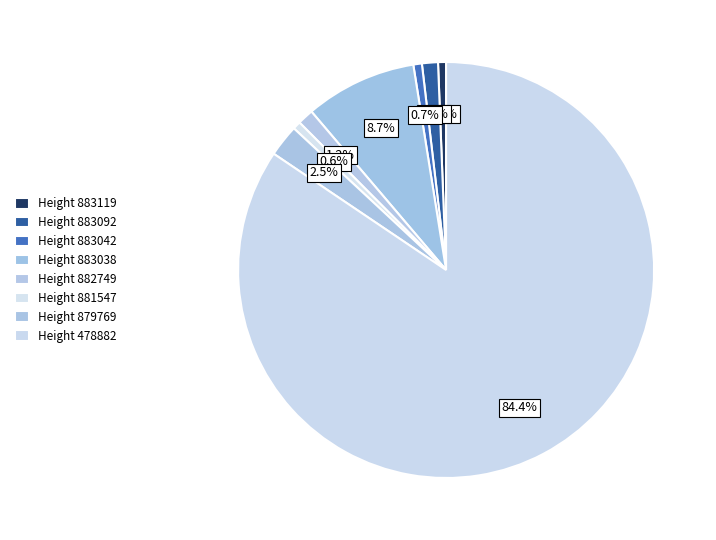

Which category has the biggest portion of the pie?

Height 478882